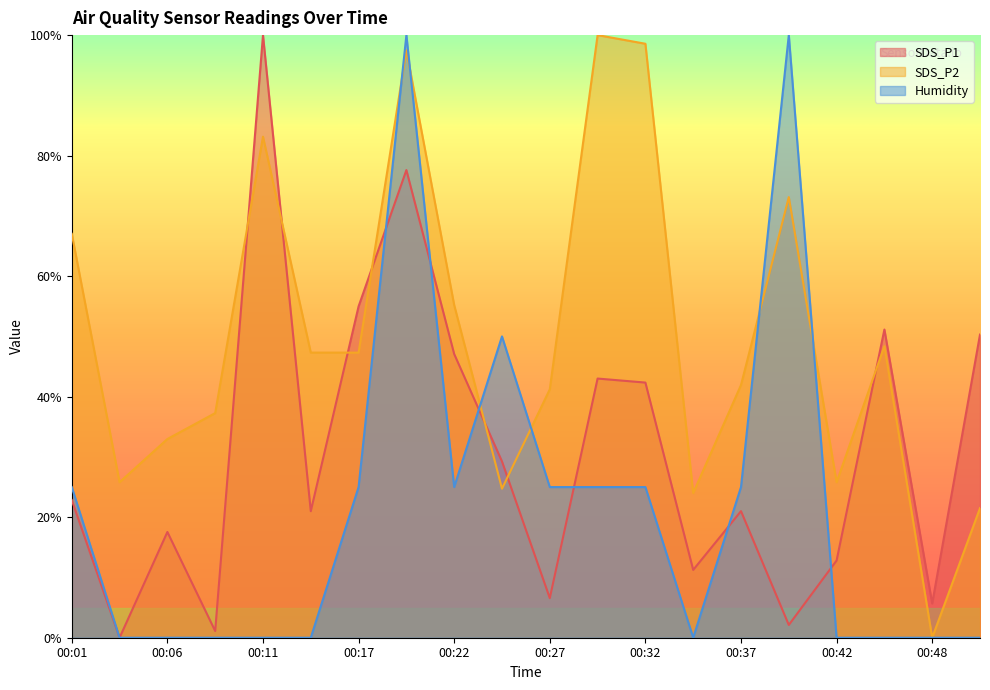

Which has a higher value, 00:14 or 00:37?

00:14